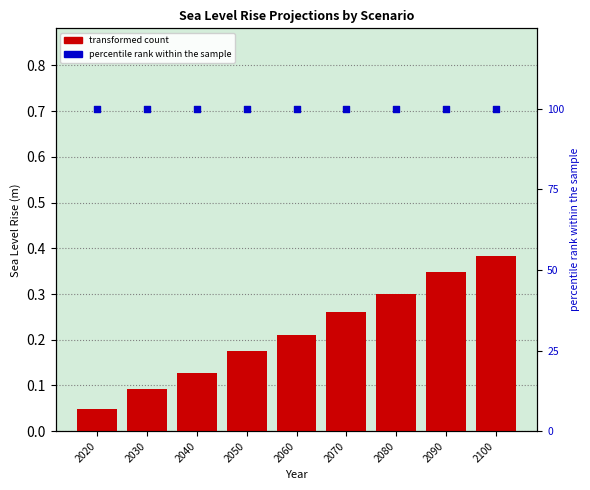

Which series has the largest total across all categories?

percentile rank within the sample